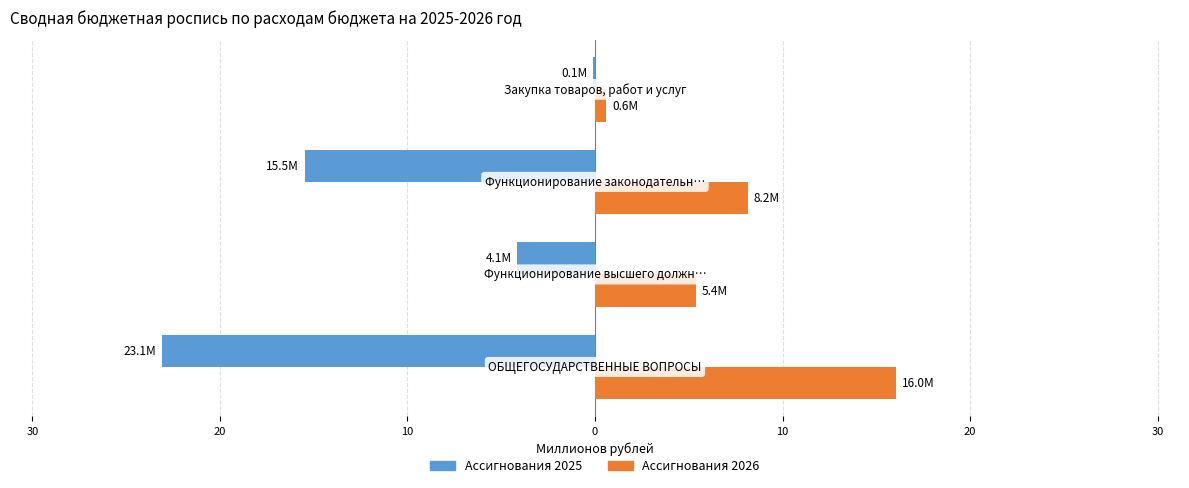

What is the minimum value shown in the chart?

-23.1